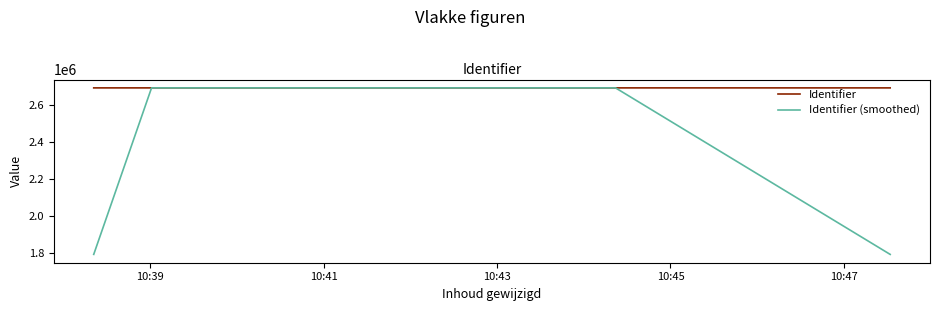

What is the minimum value for Identifier (smoothed)?

1793951.3